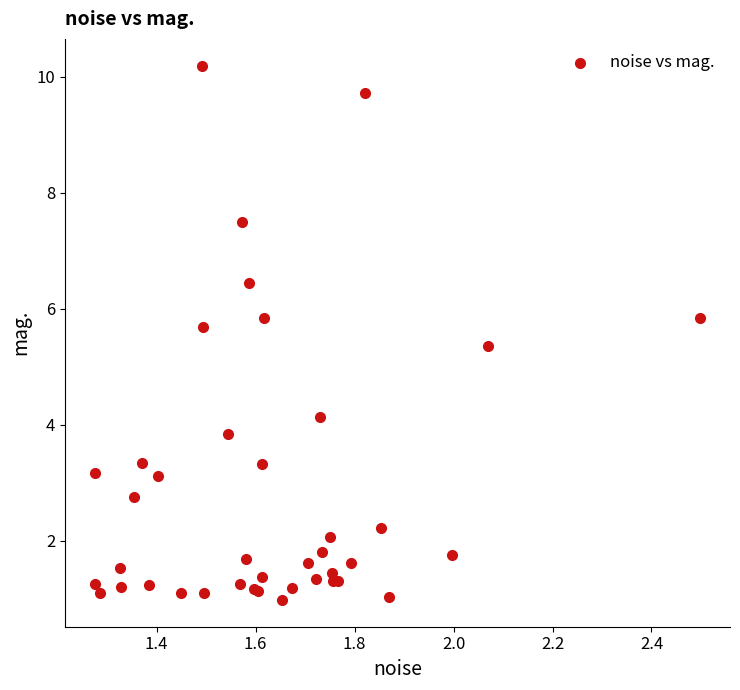

What Y value in the scatter plot is closest to 5?

5.4